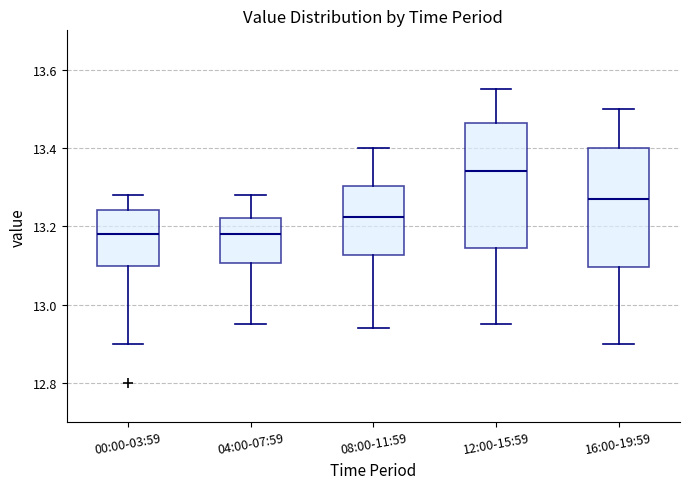

Reading left to right, transcribe this box plot: for each box, give where its median line is, the range the box spans, and where its two whiskers end, as read against the y-axis. The values are not printed on the chart, so give them approximately, as read against the axis.

00:00-03:59: median 13.18, box 13.10 to 13.24, whiskers 12.90 to 13.28
04:00-07:59: median 13.18, box 13.10 to 13.22, whiskers 12.96 to 13.28
08:00-11:59: median 13.22, box 13.12 to 13.30, whiskers 12.94 to 13.40
12:00-15:59: median 13.34, box 13.14 to 13.46, whiskers 12.96 to 13.56
16:00-19:59: median 13.28, box 13.10 to 13.40, whiskers 12.90 to 13.50